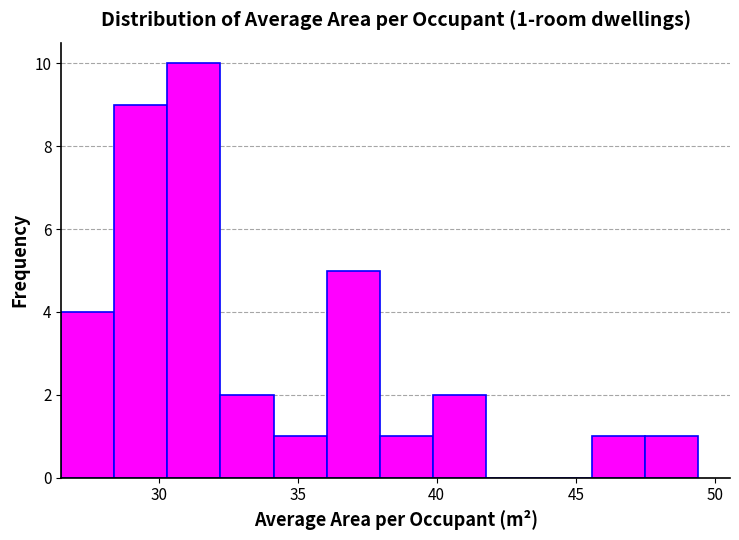

Around what value on the x-axis is the tallest bar? Give the approximate position of its centre, as read against the axis.

31.5